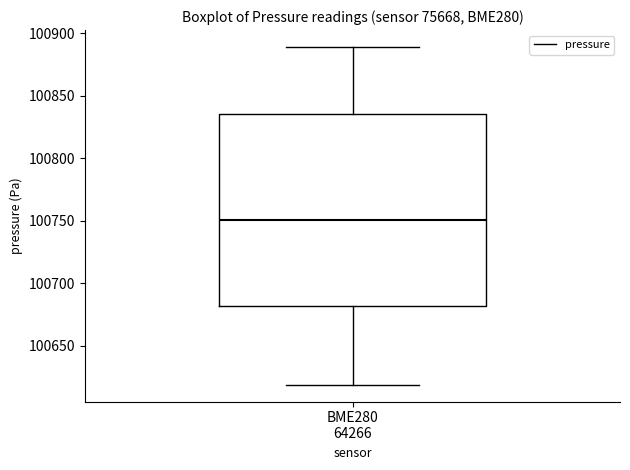

Read this box plot against the y-axis: the position of the median line, the range covered by the box, and the ends of both whiskers. The values are not printed on the chart, so give them approximately, as read against the axis.

median 100750, box 100680 to 100835, whiskers 100620 to 100890